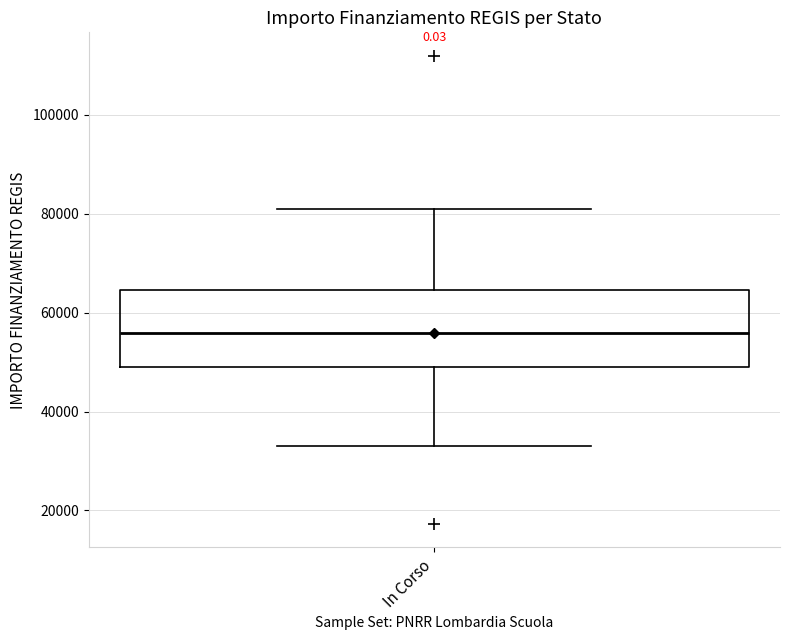

Where is the lower edge of the box for In Corso on the y-axis? The values are not printed on the chart, so give them approximately, as read against the axis.

50000